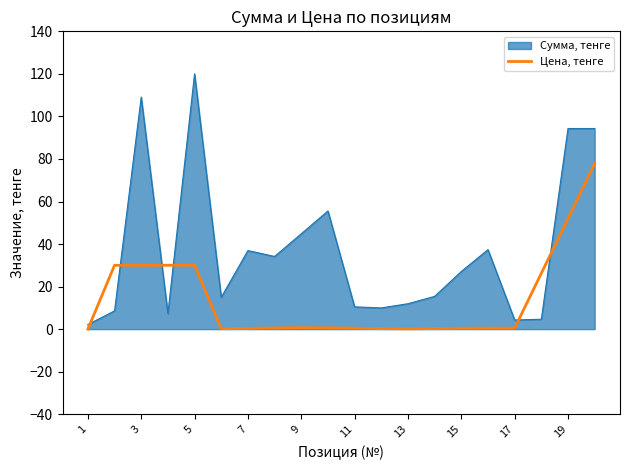

How many series are shown in this chart?

2